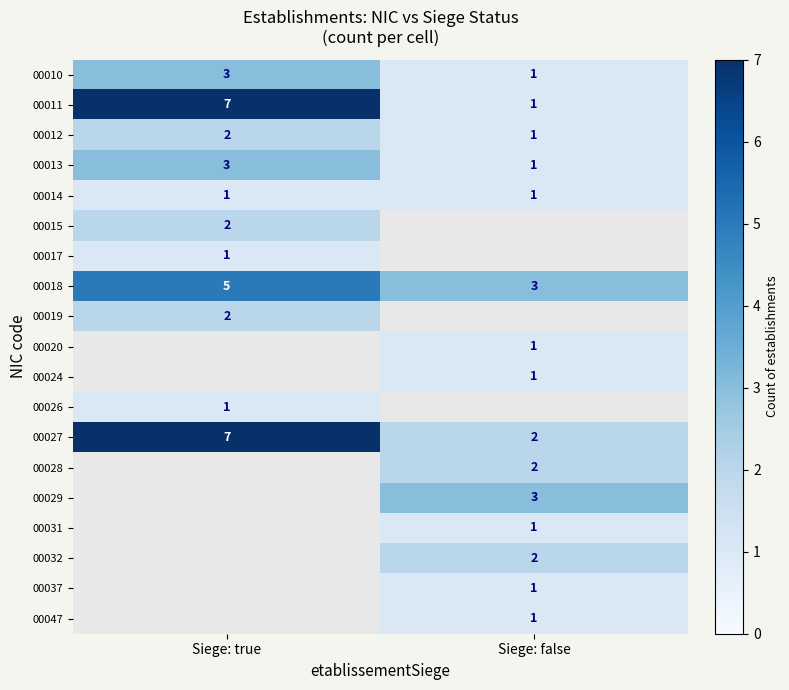

At which label does 00010 reach its minimum?

Siege: false